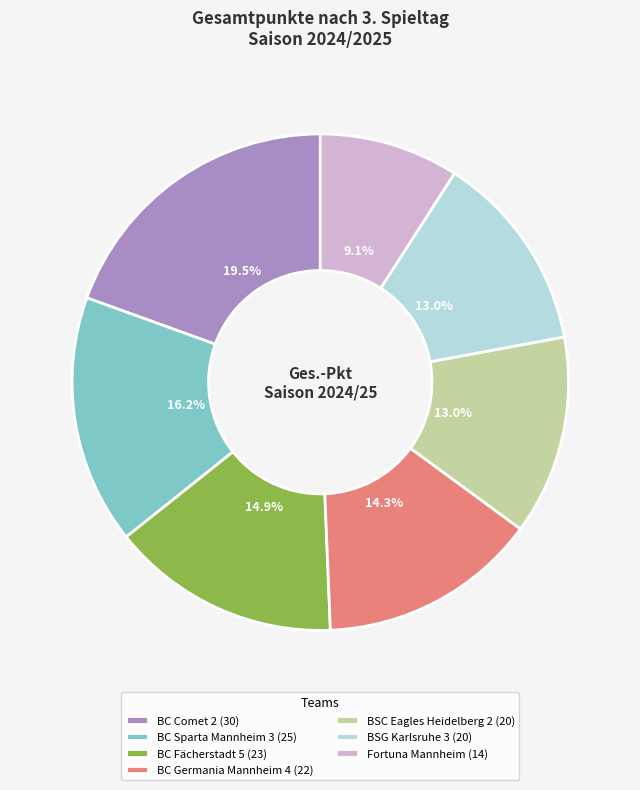

What percentage is NOT represented by BC Comet 2 (30)?

80.5%